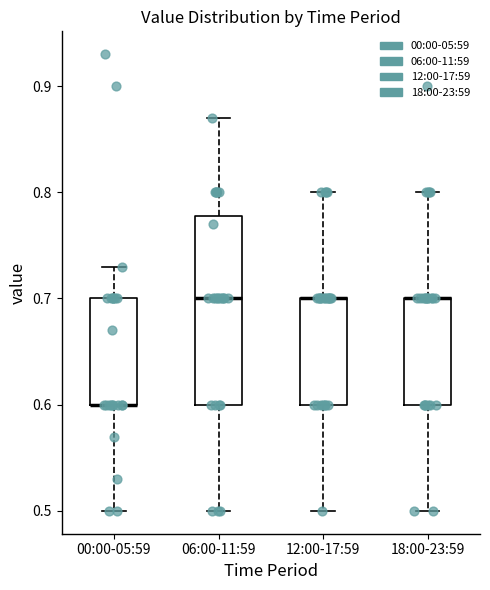

Reading left to right, transcribe this box plot: for each box, give where its median line is, the range the box spans, and where its two whiskers end, as read against the y-axis. The values are not printed on the chart, so give them approximately, as read against the axis.

00:00-05:59: median 0.60 (drawn on the box's lower edge), box 0.60 to 0.70, whiskers 0.50 to 0.73
06:00-11:59: median 0.70, box 0.60 to 0.78, whiskers 0.50 to 0.87
12:00-17:59: median 0.70 (drawn on the box's upper edge), box 0.60 to 0.70, whiskers 0.50 to 0.80
18:00-23:59: median 0.70 (drawn on the box's upper edge), box 0.60 to 0.70, whiskers 0.50 to 0.80